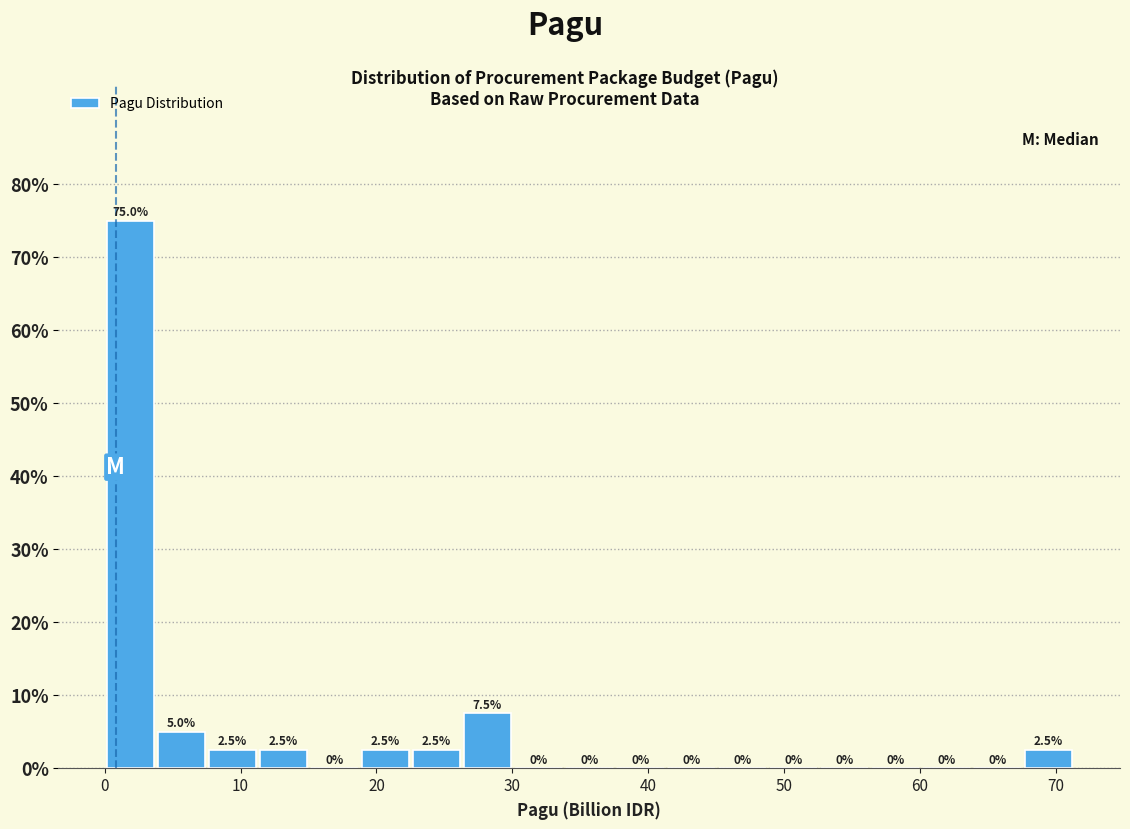

Around what value on the x-axis is the tallest bar? Give the approximate position of its centre, as read against the axis.

2